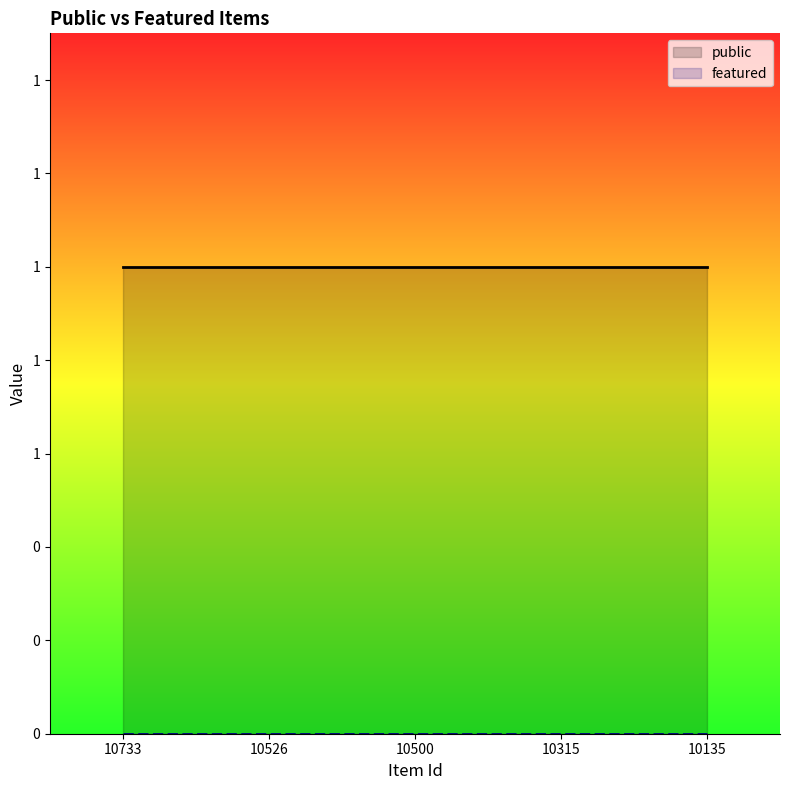

True or false: featured and public intersect in this chart.

False